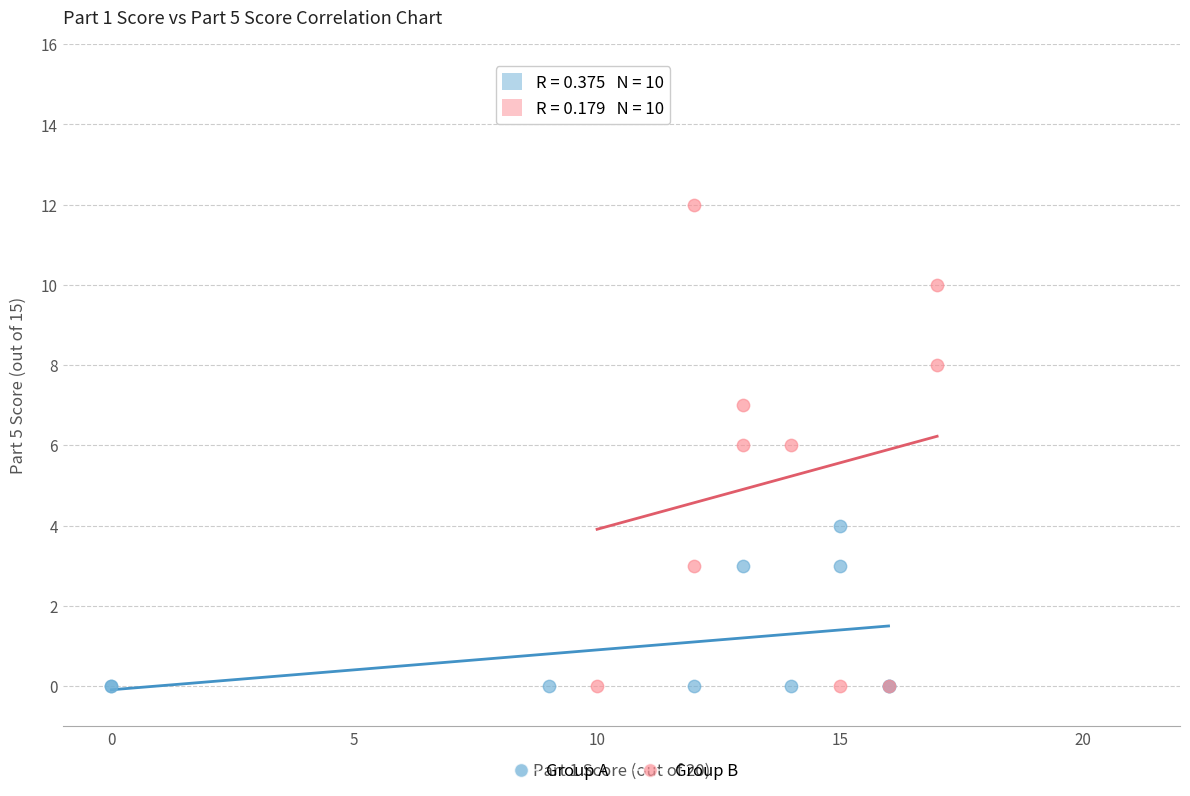

Which series has the largest Y range (max minus min)?

Group B